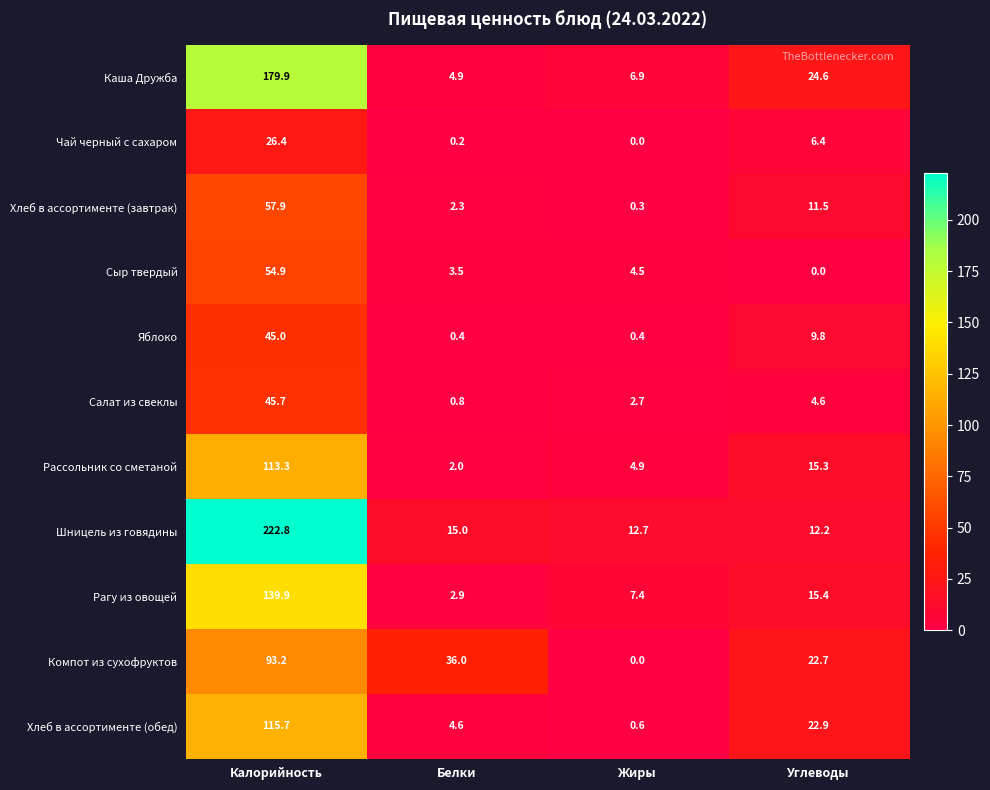

What is the maximum value shown in the chart?

222.8